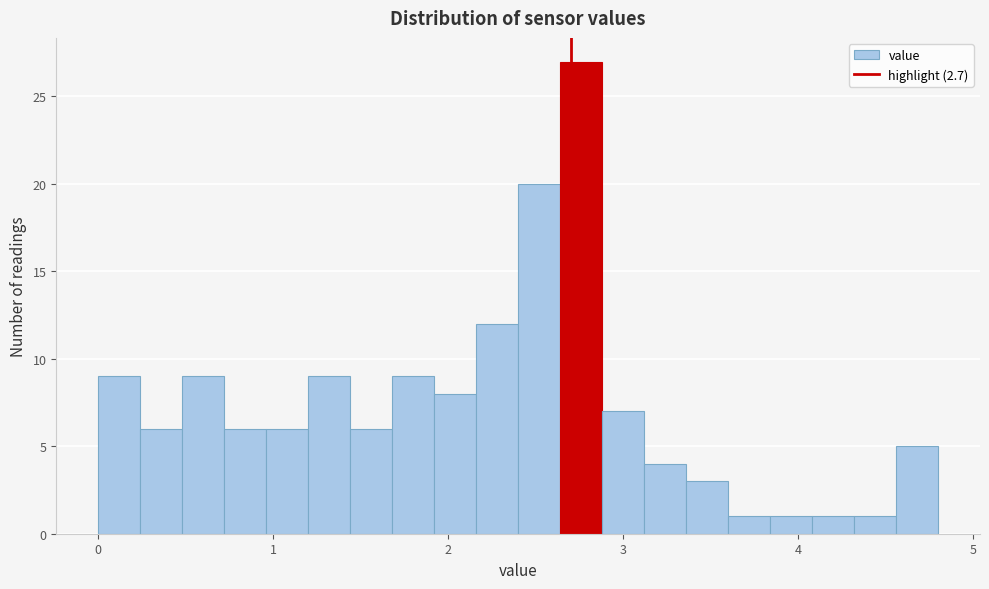

Around what value on the x-axis is the tallest bar? Give the approximate position of its centre, as read against the axis.

2.8